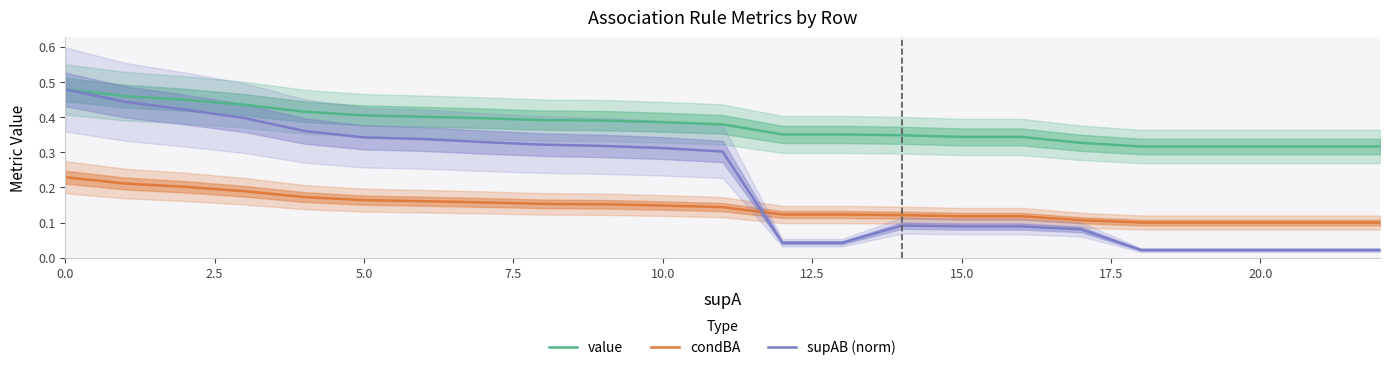

At which label is value closest to 0?

18